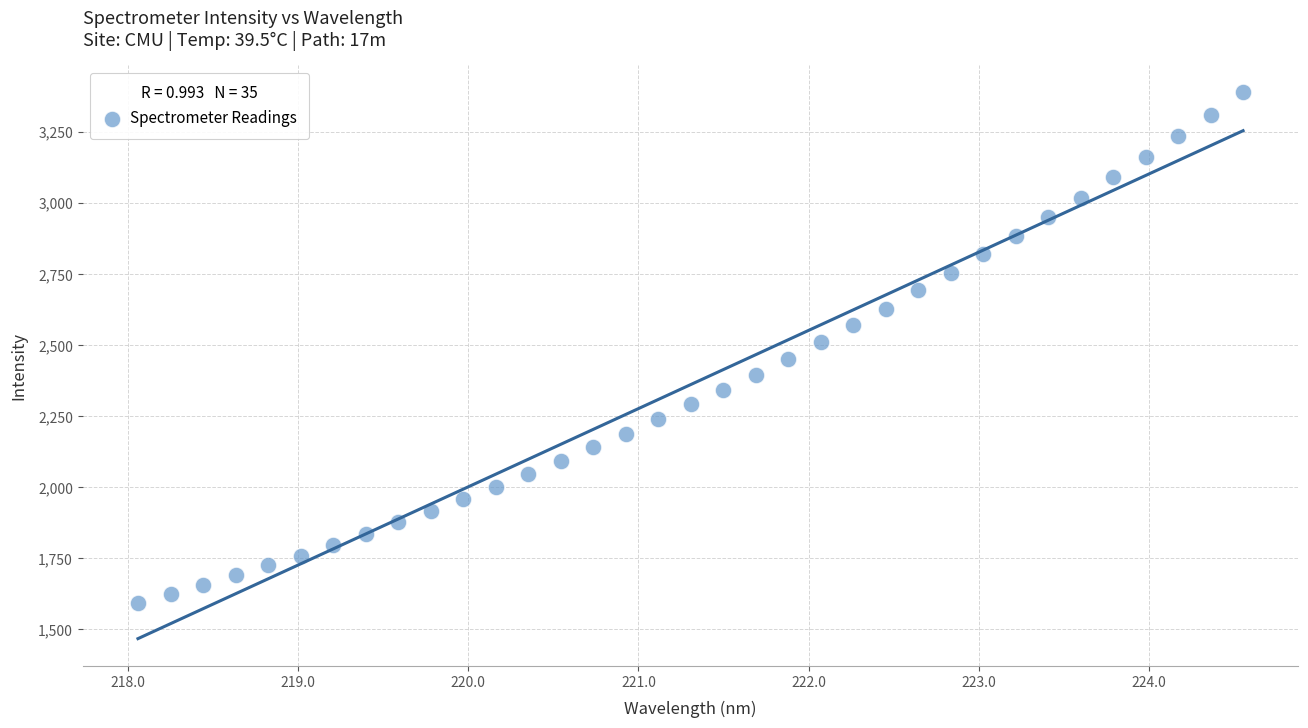

What is the range of X values (max minus min)?

6.5